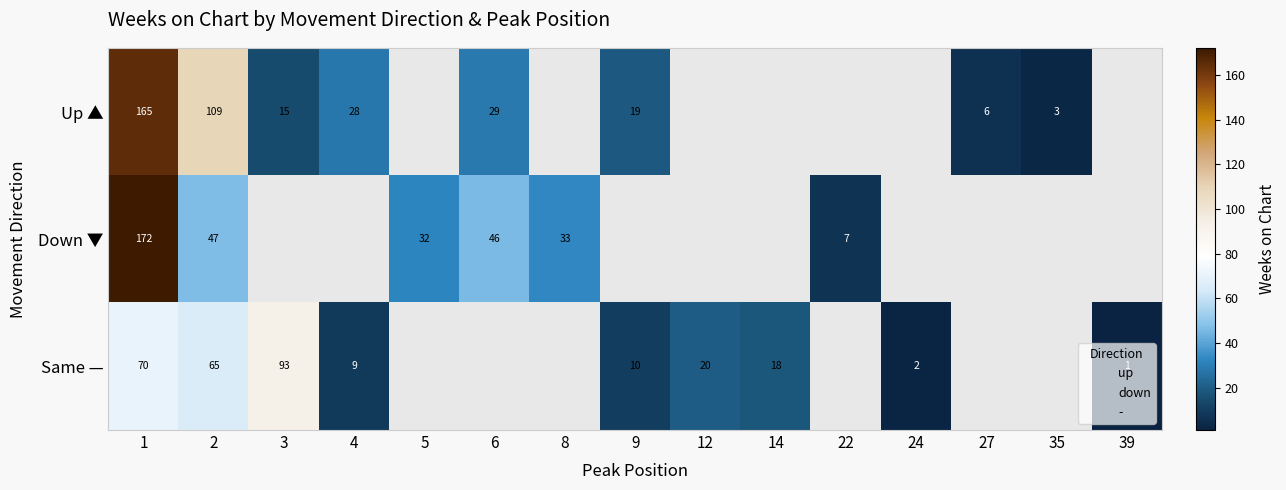

The value of Same — at 2 is 19.7. True or false?

False